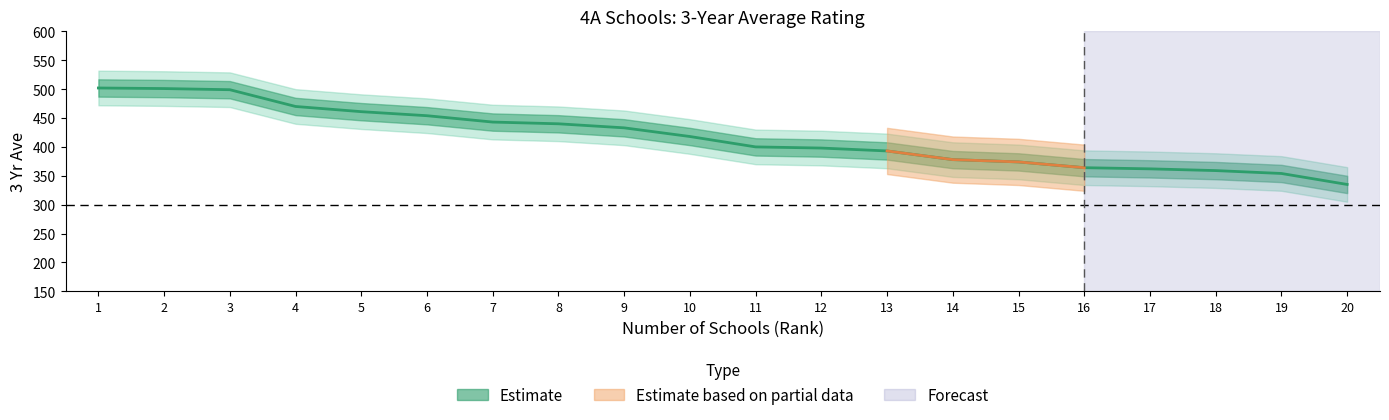

What is the change in value from 9 to 12?

-35